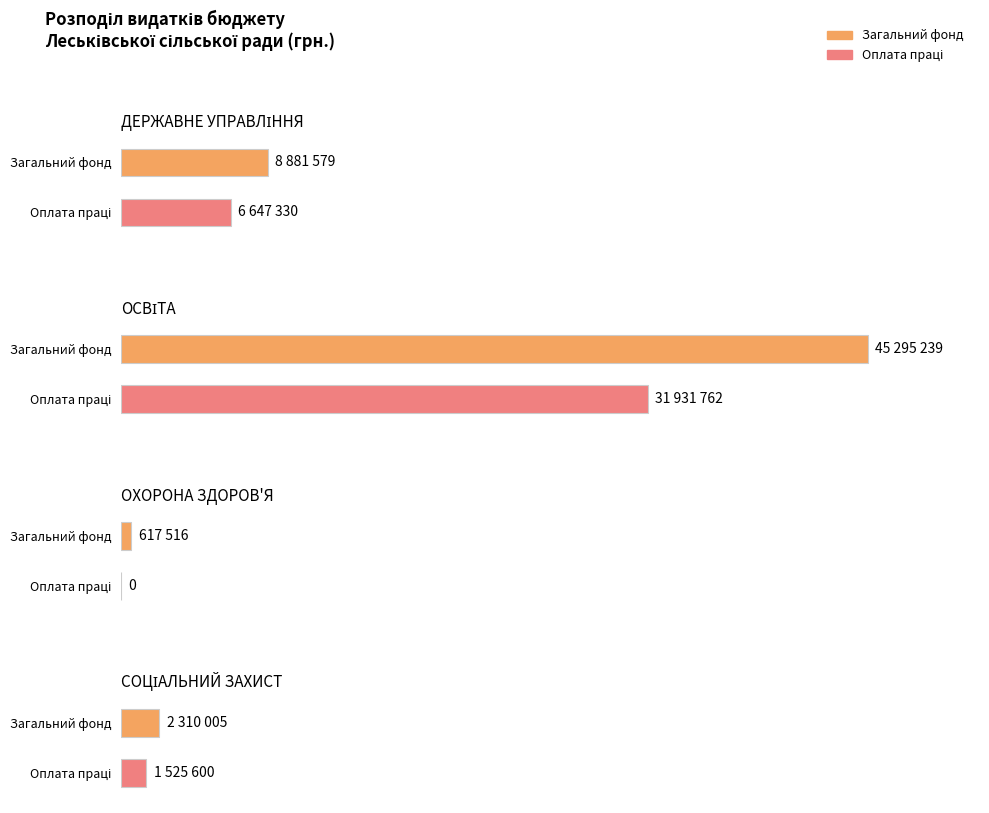

Is it true that Спеціальний фонд equals -2188008 at ОХОРОНА ЗДОРОВ'Я?

False